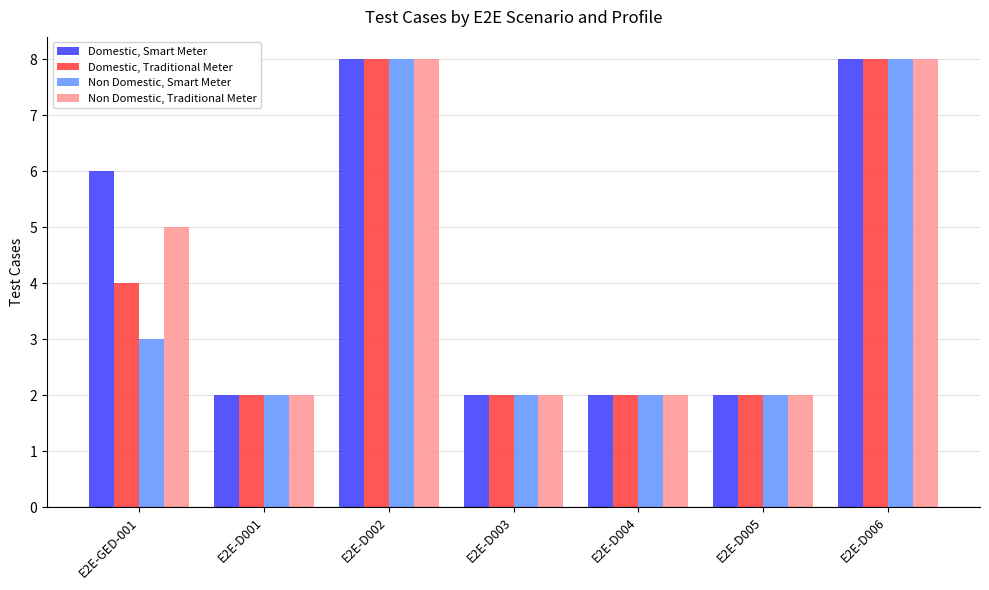

What is the label of the 2nd bar from the left?

E2E-D001